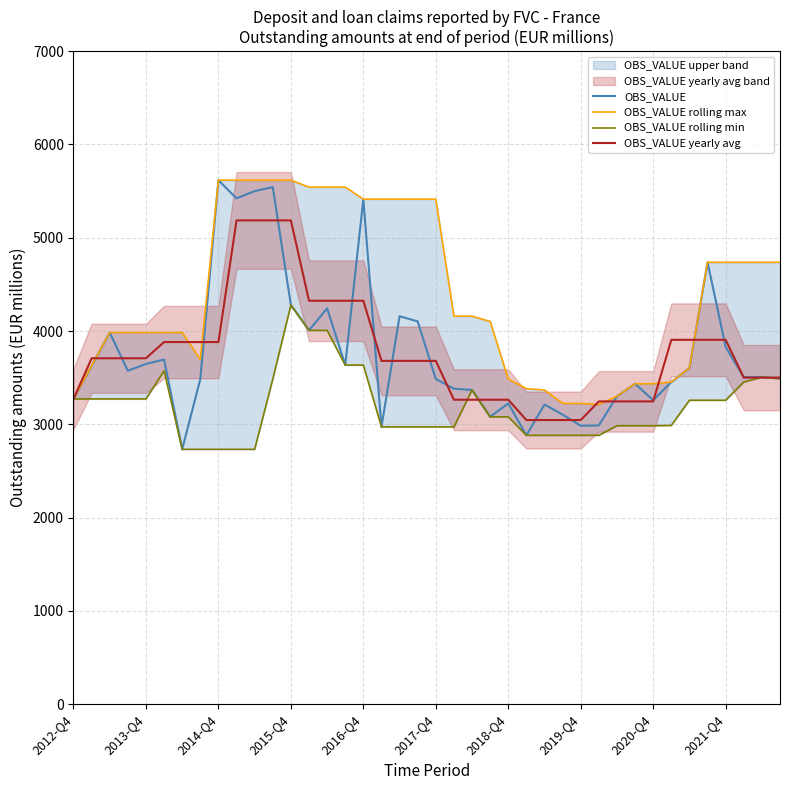

What is the sum of the OBS_VALUE rolling min values at 14 and 19?

6979.0